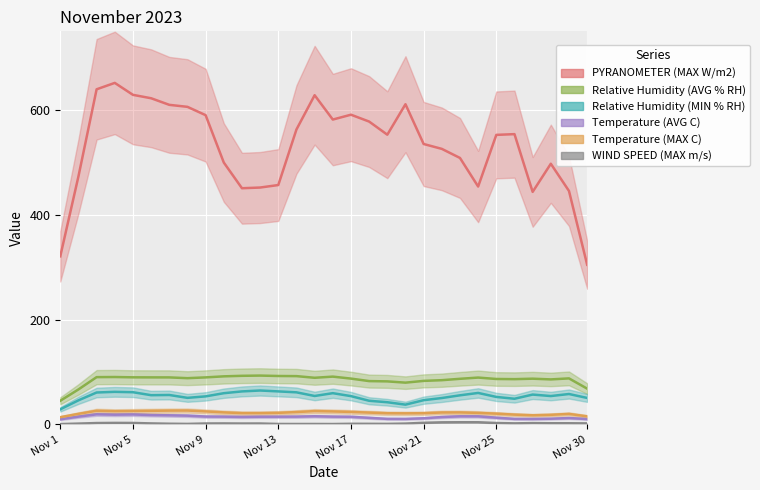

Between Nov 5 and 15, which series saw the biggest shift?

PYRANOMETER (MAX W/m2)